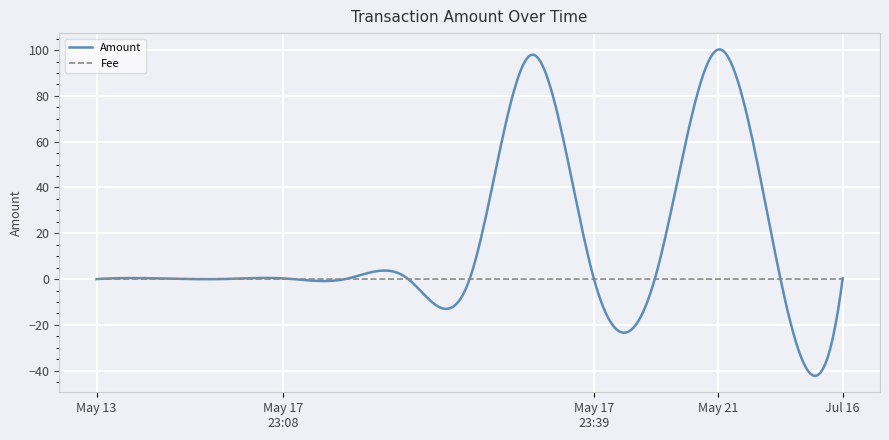

Count the number of categories in the chart.

300